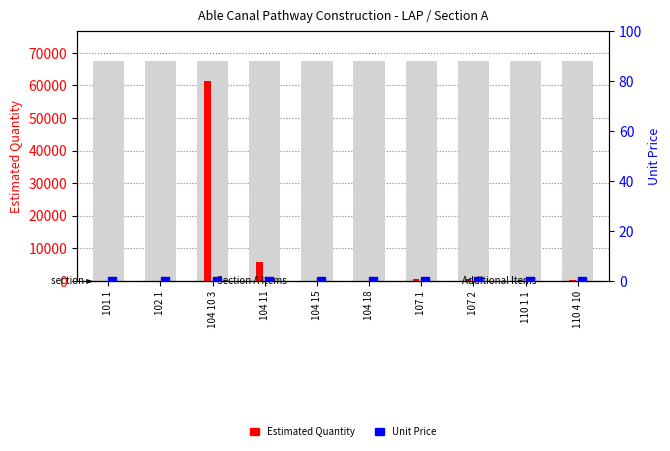

What is the total value across all series at 110 4 10?

349.0